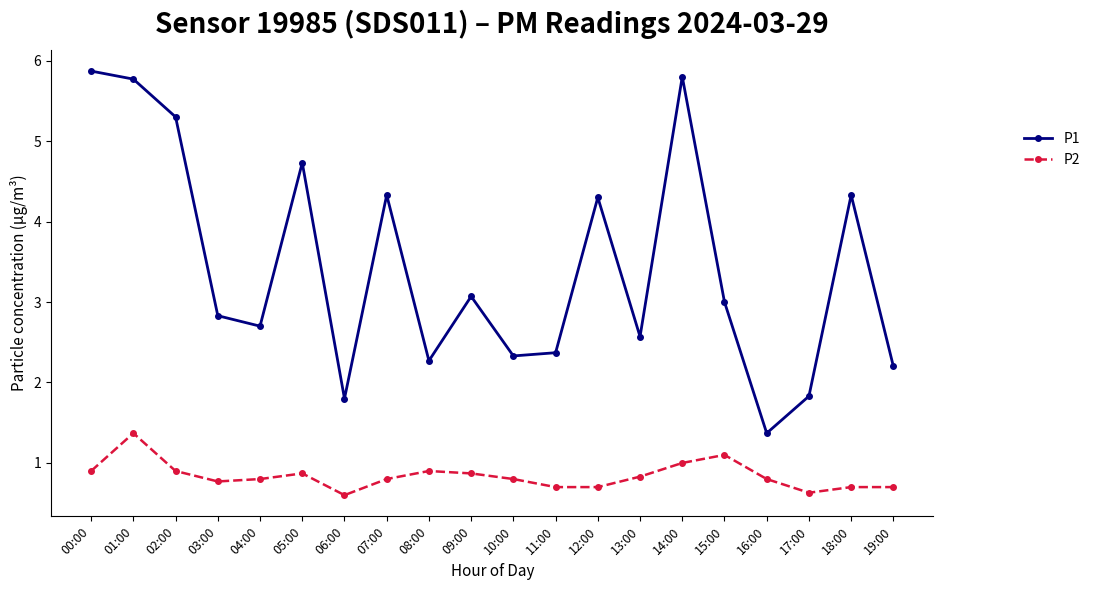

Rank the series by their average value, from lowest to highest.

P2, P1